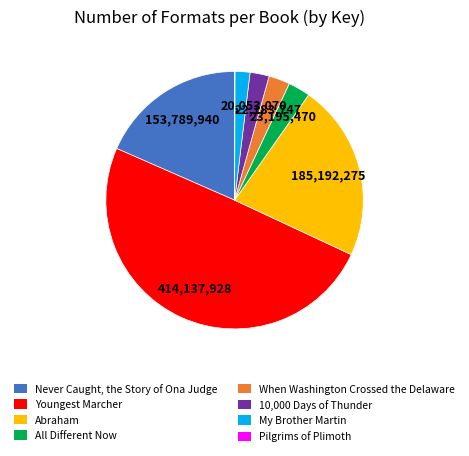

Does Abraham account for over 50% of the chart?

No